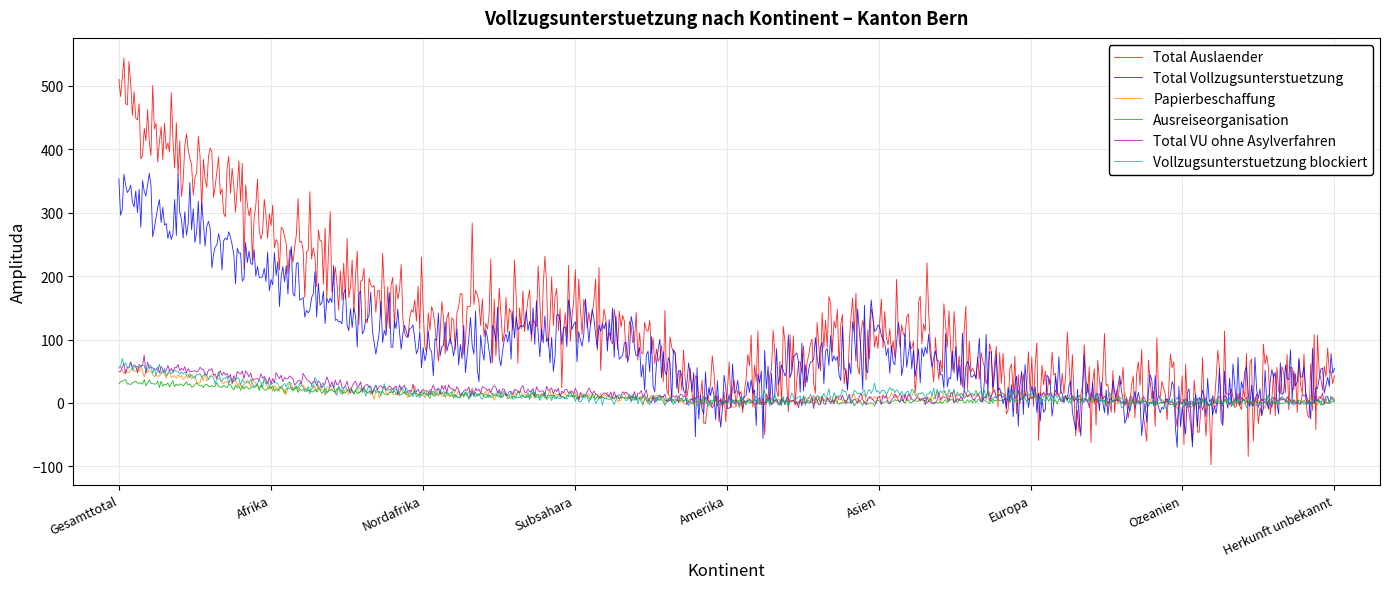

What is the maximum value for Total Auslaender?

543.6